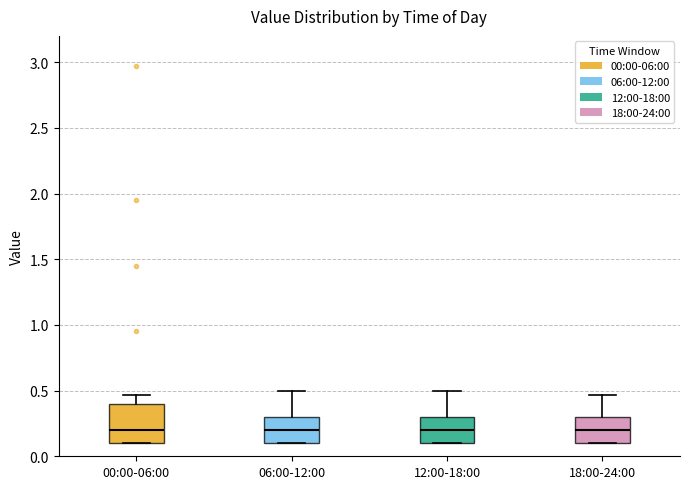

Where does the upper whisker of the box for 18:00-24:00 end on the y-axis? The values are not printed on the chart, so give them approximately, as read against the axis.

0.45